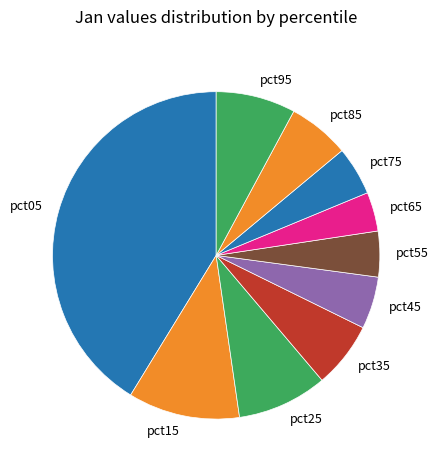

Is the sum of pct15 and pct05 greater than half?

Yes